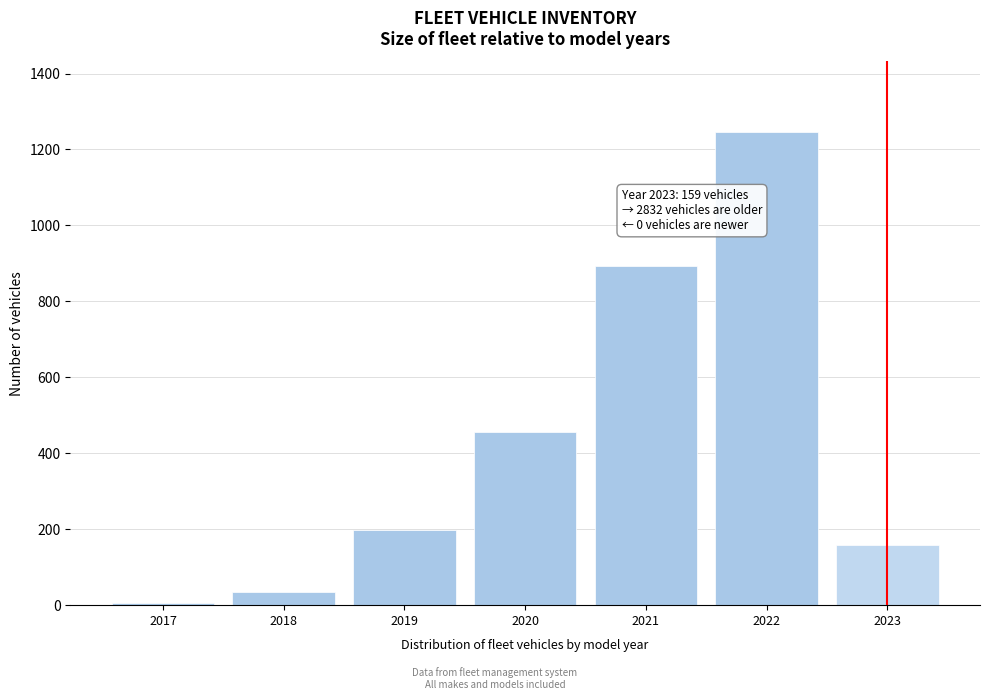

Reading left to right, list all the values displayed in this chart.

2017=6	2018=35	2019=198	2020=456	2021=892	2022=1245	2023=159